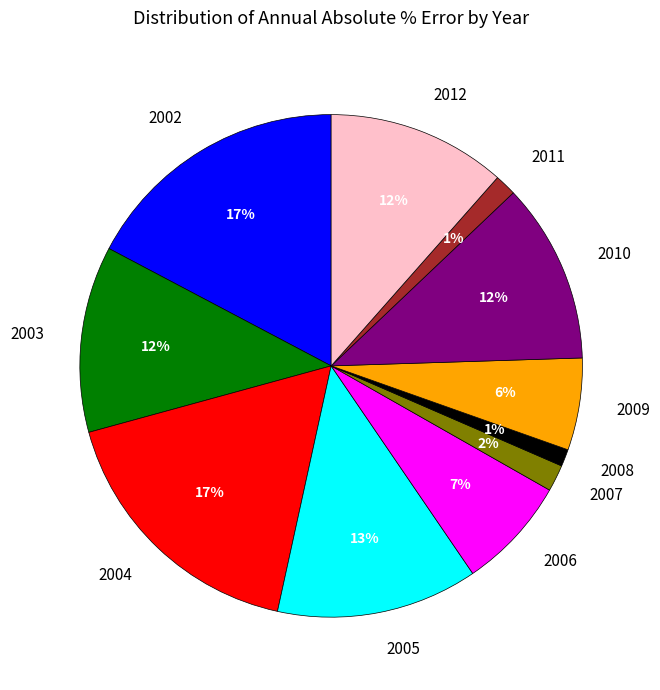

Which has a higher value, 2011 or 2009?

2009